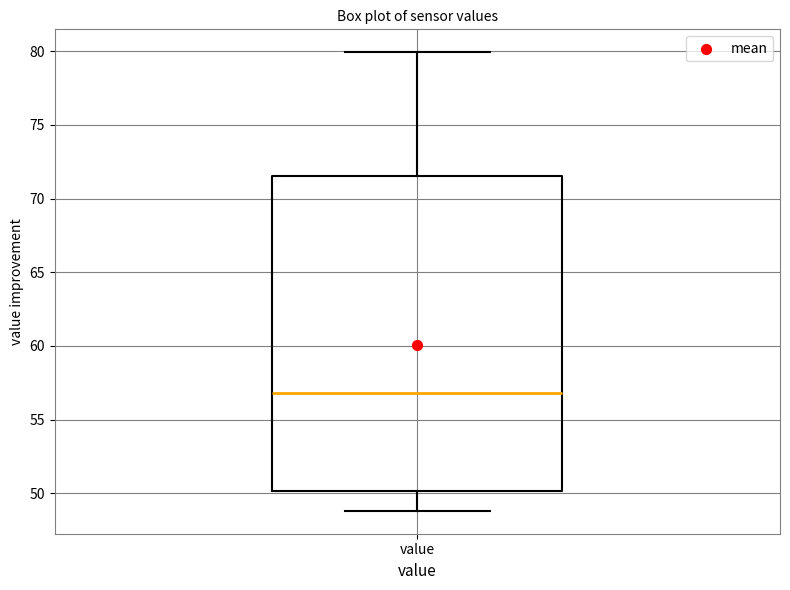

Where does the upper whisker of the box for value end on the y-axis? The values are not printed on the chart, so give them approximately, as read against the axis.

80.0